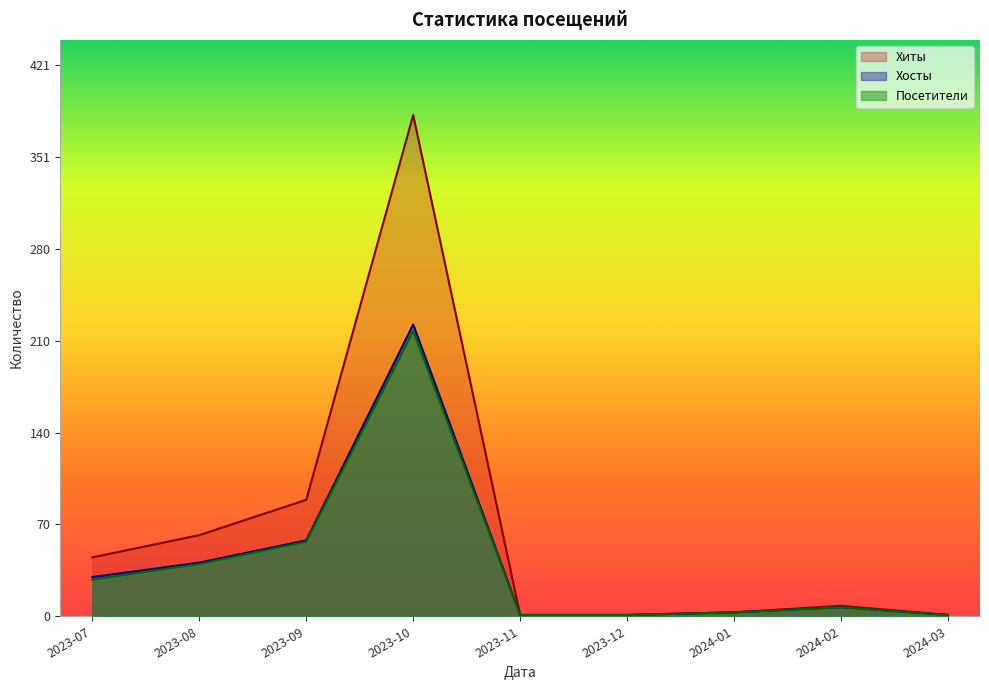

What is the label of the 5th point from the right?

2023-11